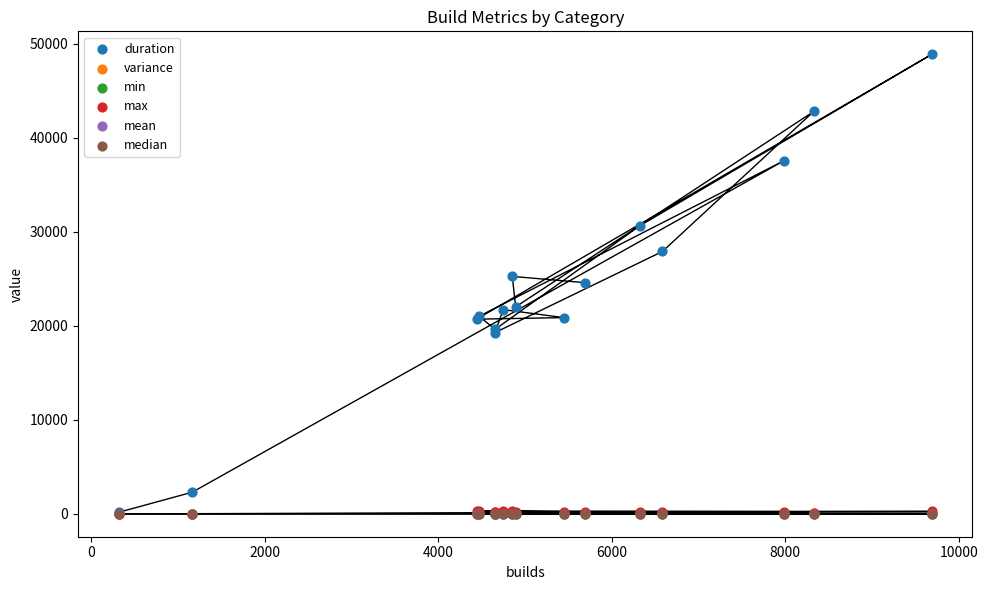

Which series reaches the minimum Y coordinate?

min